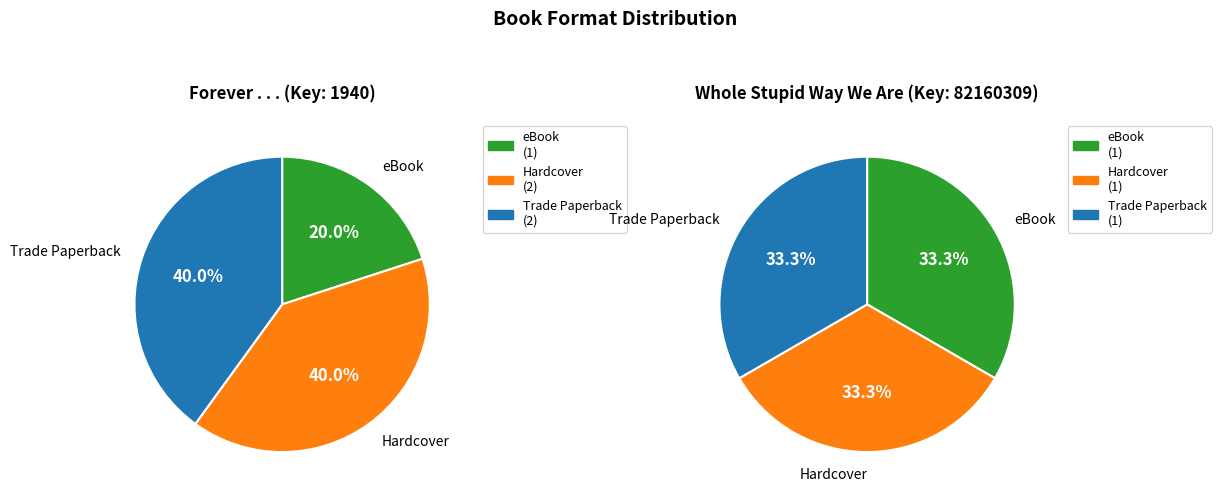

True or false: 1 accounts for 33% of the total.

True